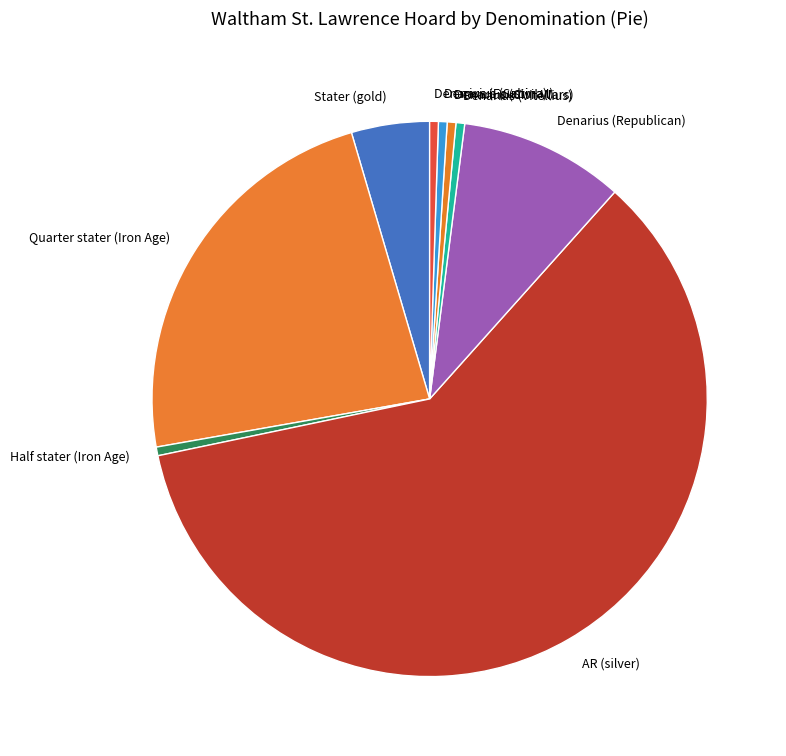

Approximately how many times larger is the value at Denarius (Vitellius) compared to Denarius (Civil Wars)?

1.0